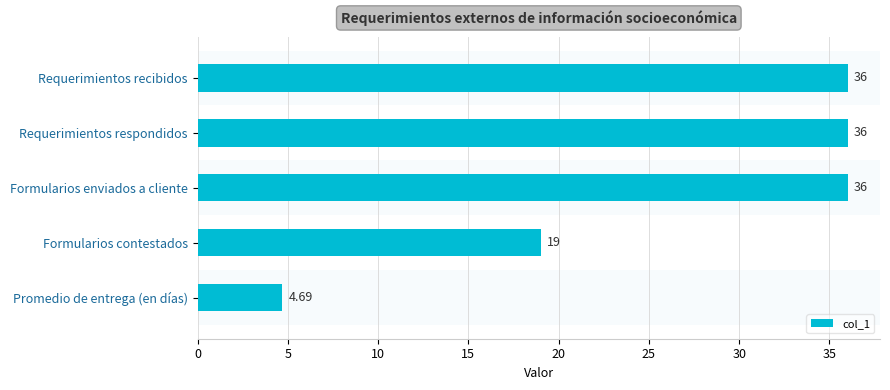

Between Formularios contestados and Formularios enviados a cliente, which is larger?

Formularios enviados a cliente